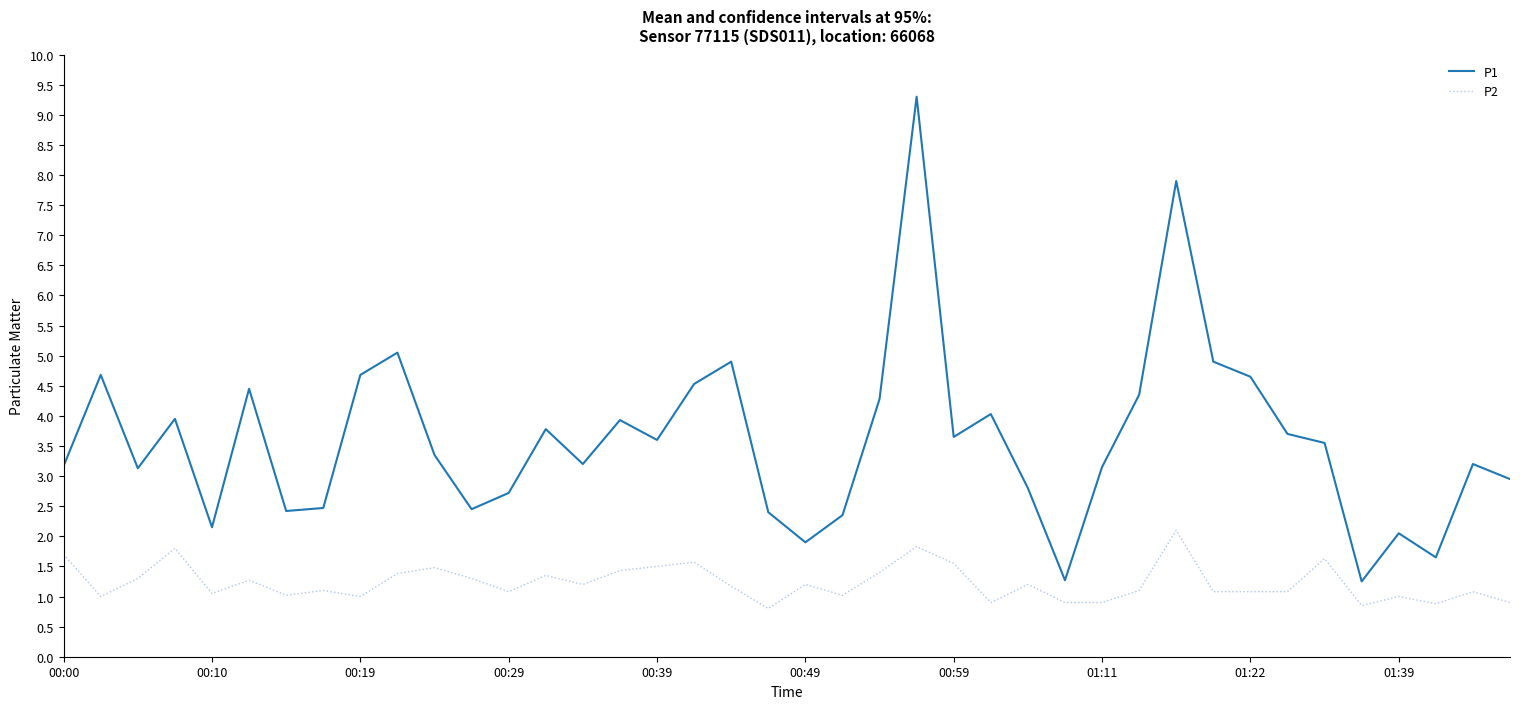

List the series in order of their overall mean, highest first.

P1, P2